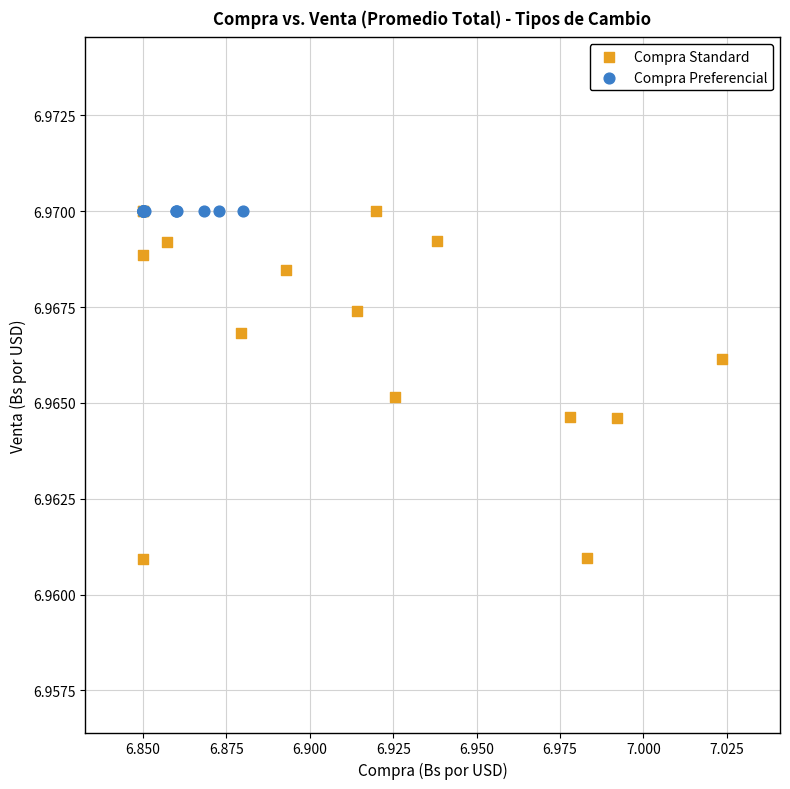

Which series has the largest Y range (max minus min)?

Compra Standard